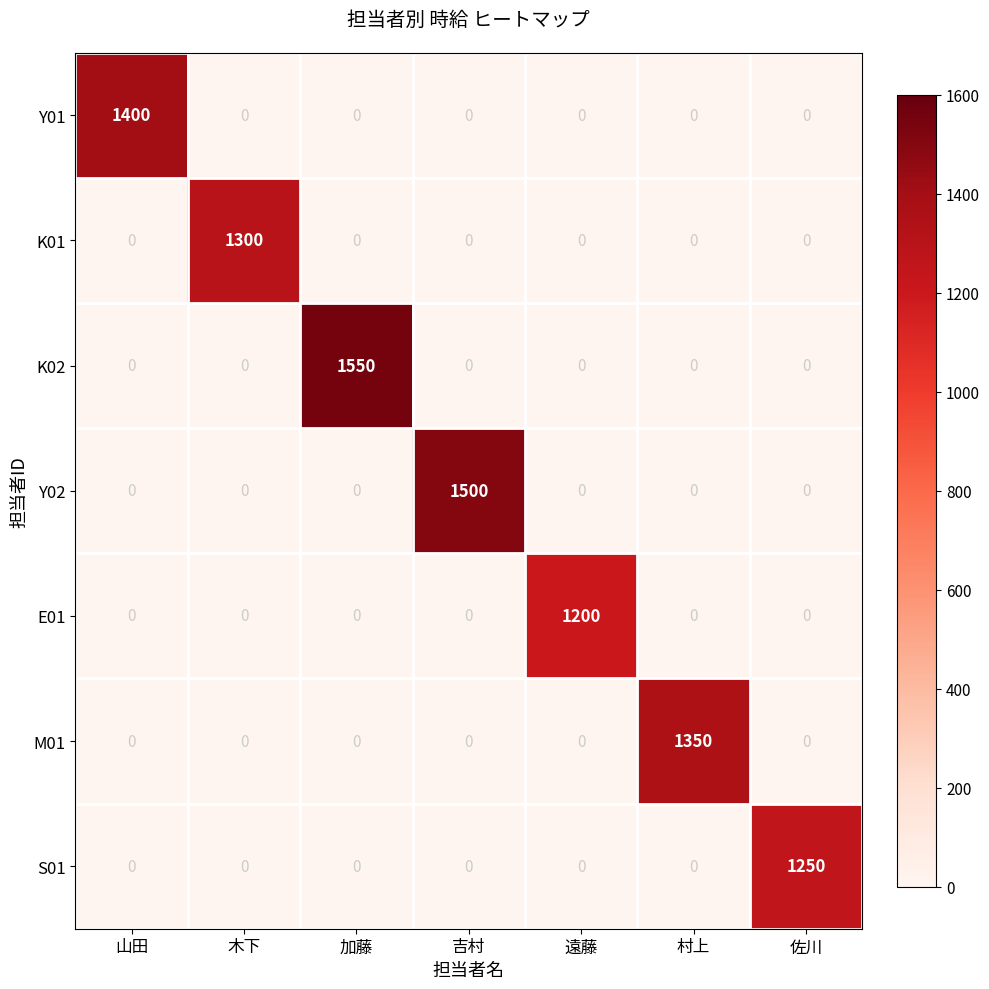

What is the approximate value of E01 at 遠藤?

1200